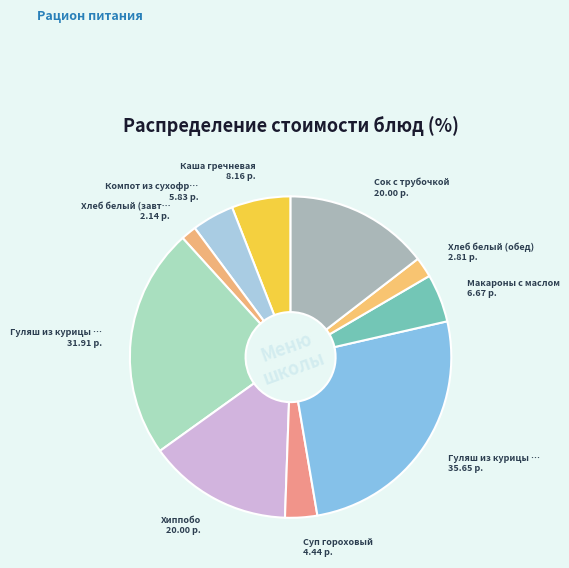

What is the largest slice in the pie chart?

Гуляш из курицы (обед)